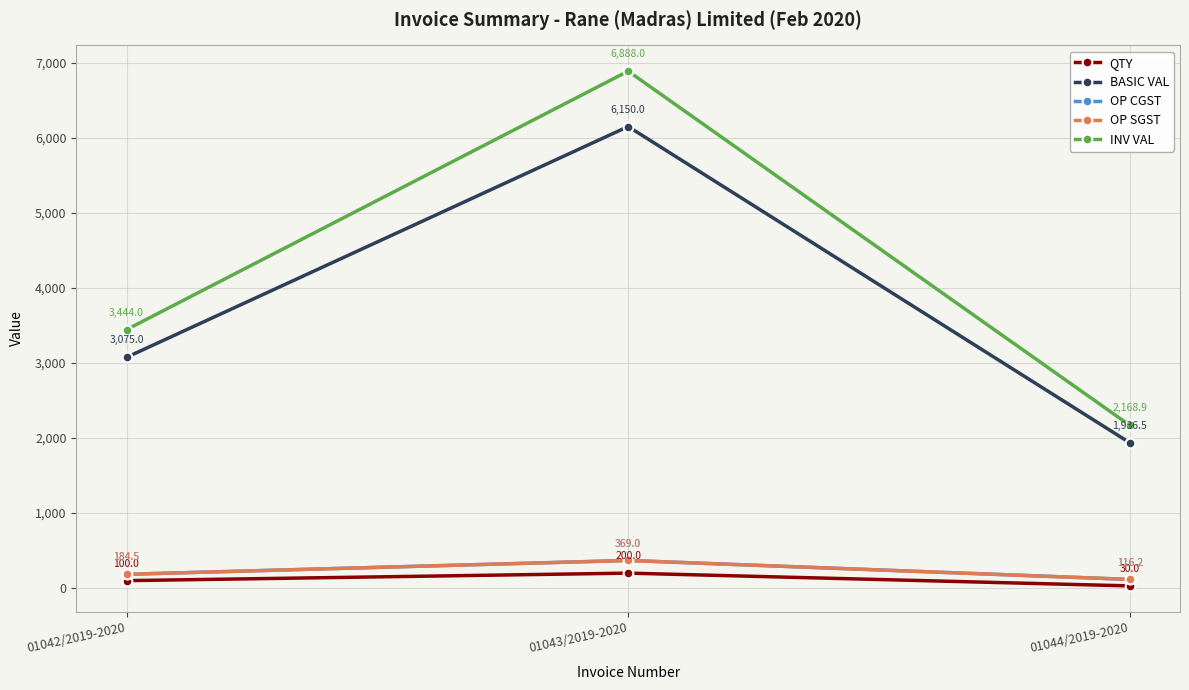

Between 01044/2019-2020 and 01042/2019-2020, which is larger?

01042/2019-2020